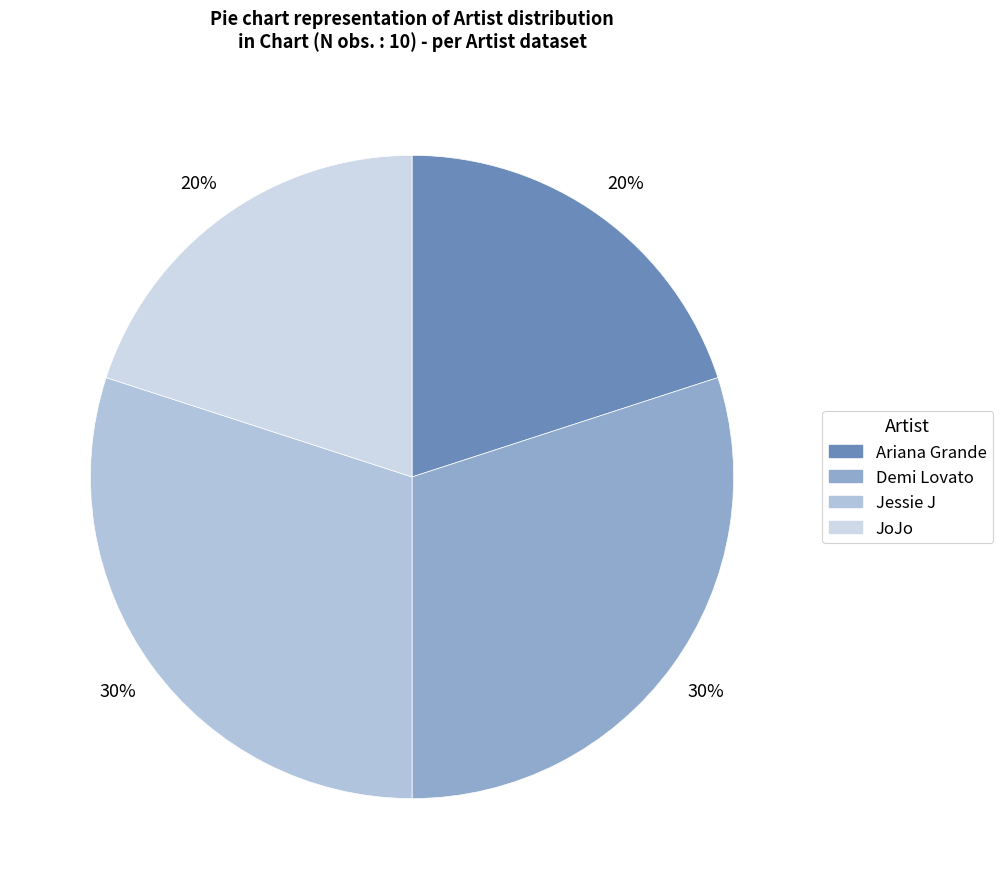

Rank the categories by value from highest to lowest.

Demi Lovato, Jessie J, Ariana Grande, JoJo